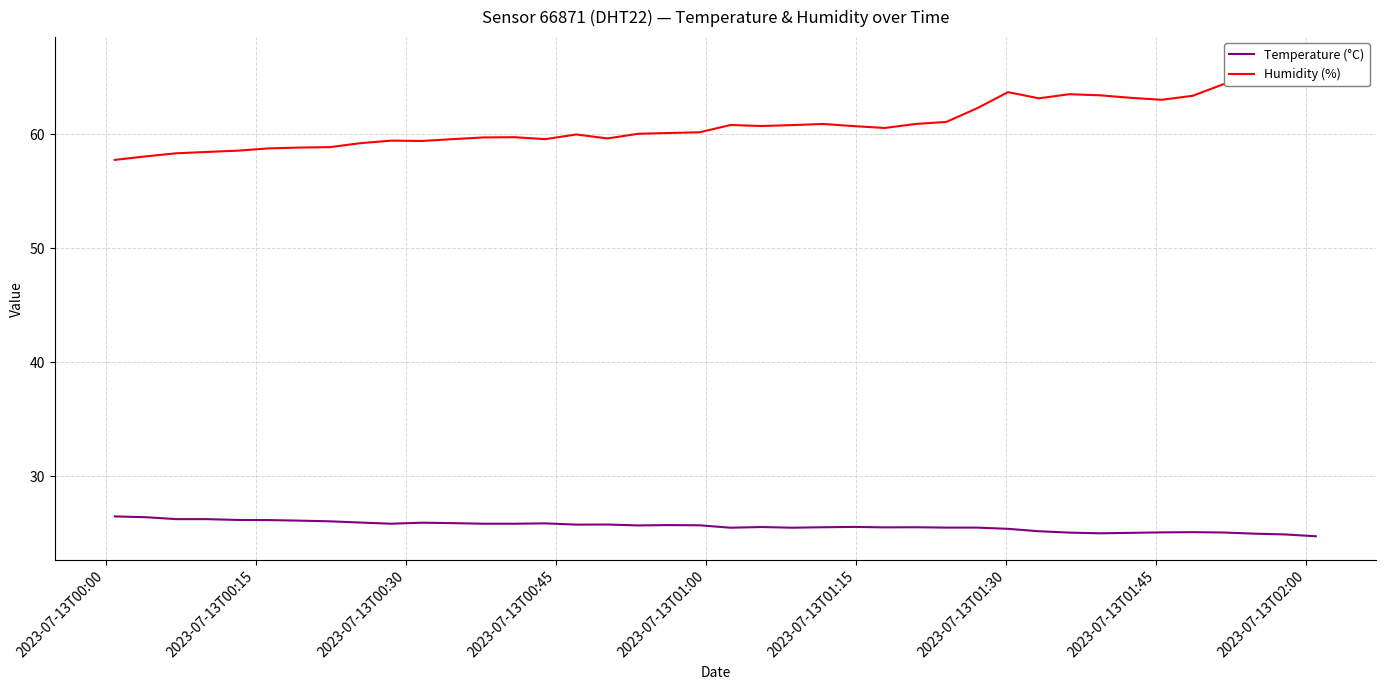

Count the number of data series in this chart.

2